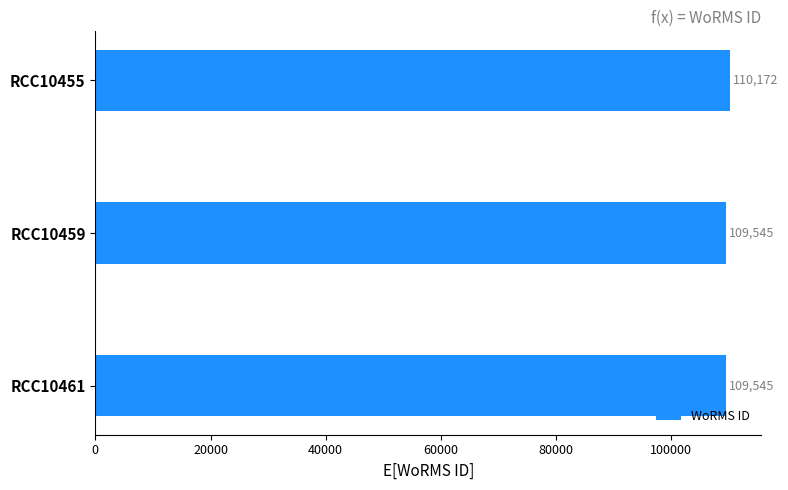

Which category has the highest value across all series?

RCC10455